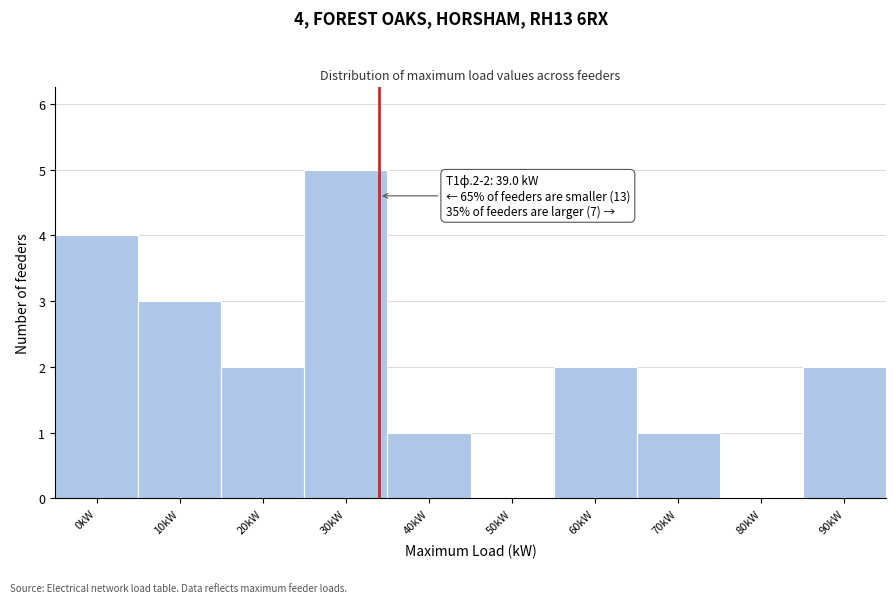

Reading left to right, what are all the values shown in this chart?

0kW=4	10kW=3	20kW=2	30kW=5	40kW=1	50kW=0	60kW=2	70kW=1	80kW=0	90kW=2